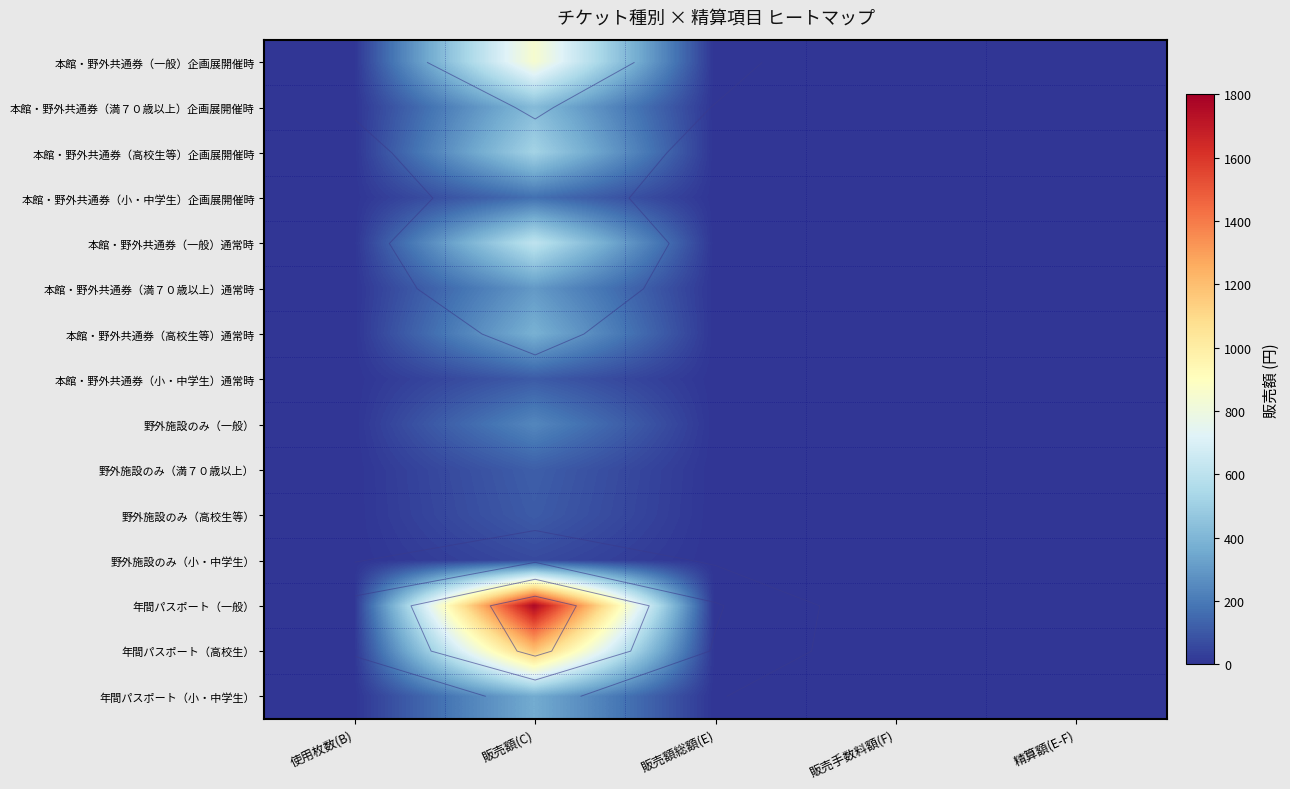

What is the maximum value shown in the chart?

1770